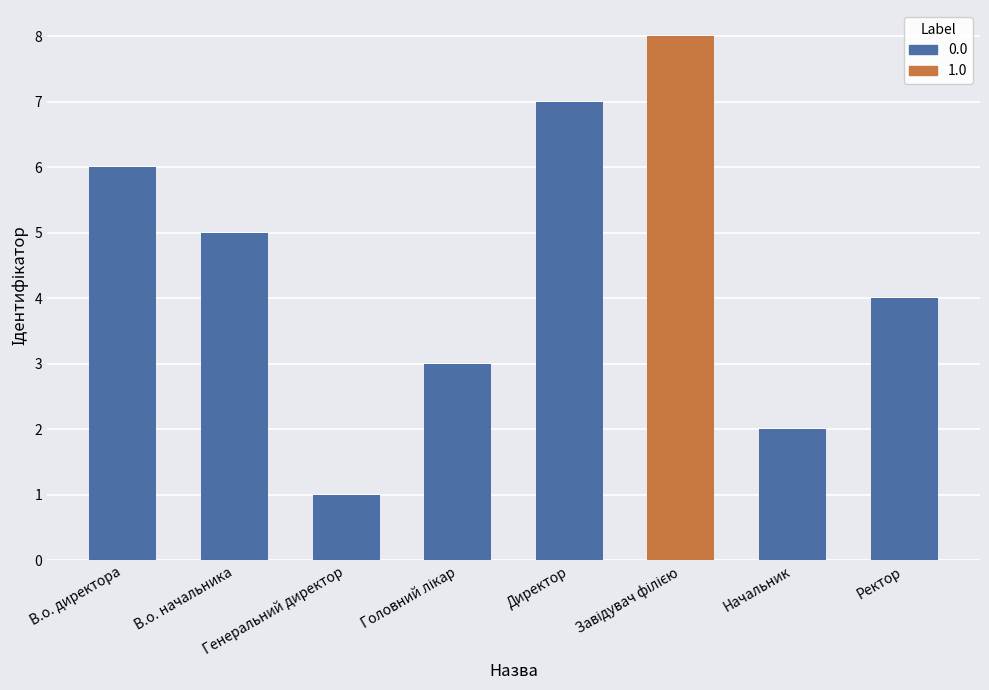

What is the ratio of the value at Ректор to the value at В.о. начальника?

0.8